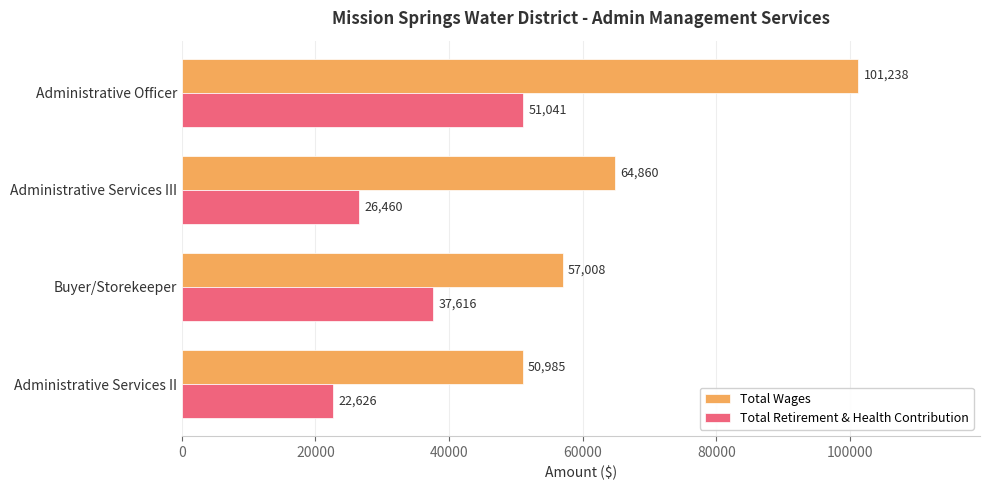

At which label does Total Retirement & Health Contribution reach its peak?

Administrative Officer